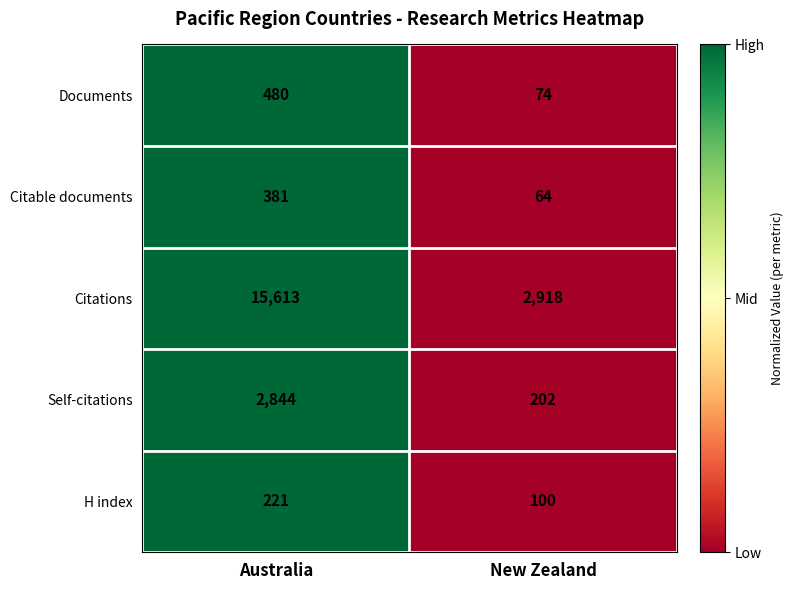

How many data points does each series have?

2